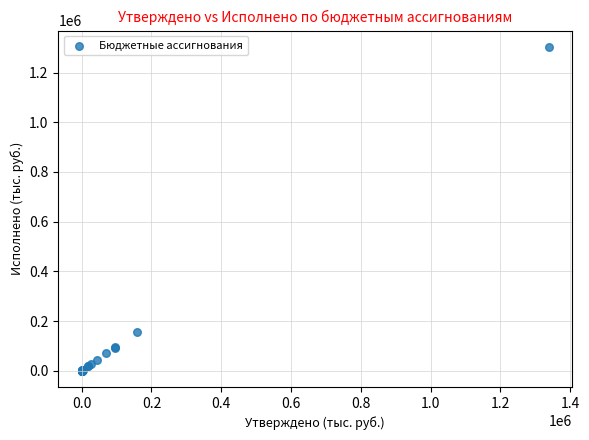

What Y value in the scatter plot is closest to 651953?

154447.2